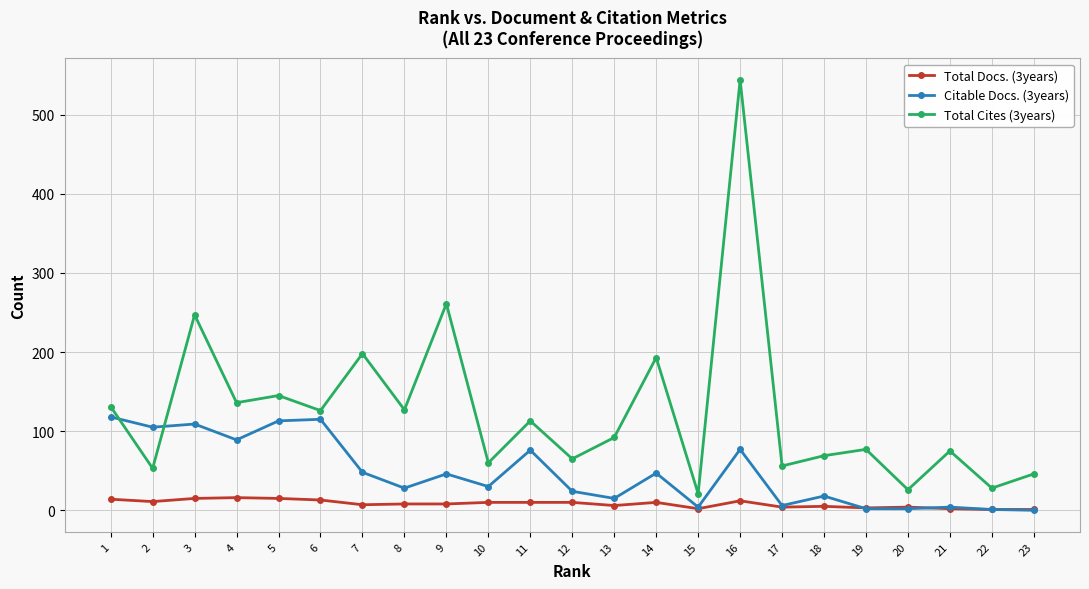

Rank the series by their average value, from highest to lowest.

Total Cites (3years), Citable Docs. (3years), Total Docs. (3years)